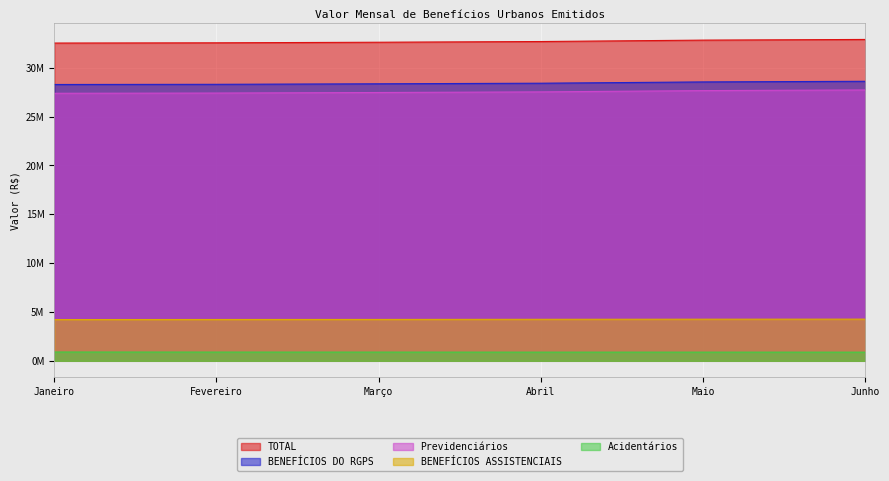

Reading right to left, list all the values displayed in this chart.

TOTAL: 32893751	32824170	32680910	32608315	32549302	32523952
BENEFÍCIOS DO RGPS: 28610301	28546023	28414090	28354696	28300795	28283763
Previdenciários: 27723955	27657766	27526237	27462641	27406806	27382791
BENEFÍCIOS ASSISTENCIAIS: 4264894	4259559	4248098	4234873	4229694	4221281
Acidentários: 886346	888257	887853	892055	893988	900971